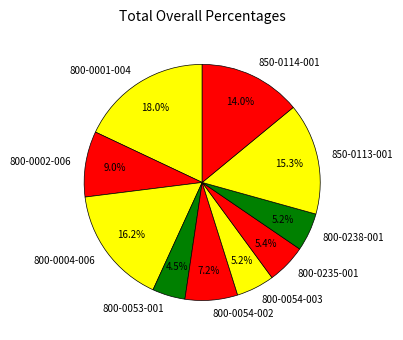

Do 850-0114-001 and 800-0054-003 together represent more than half of the pie?

No